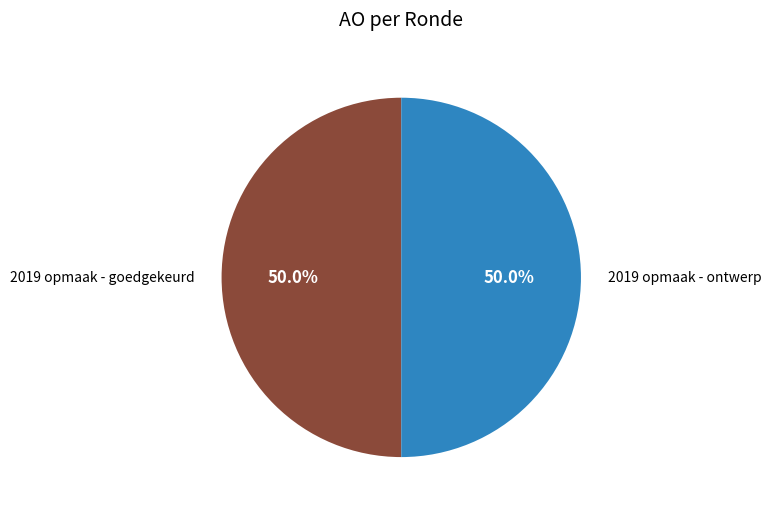

How many slices are in this pie chart?

2